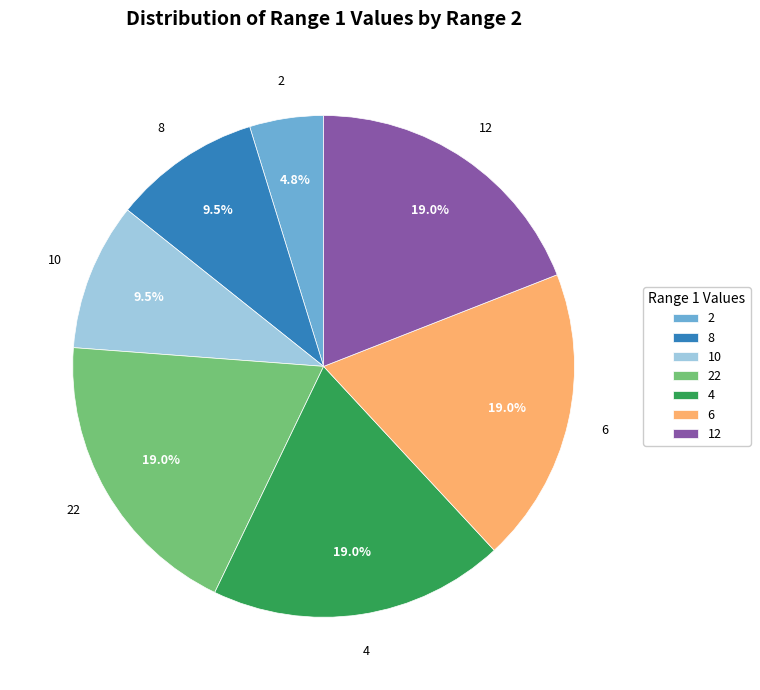

What is the total percentage of 22 and 10?

28.6%